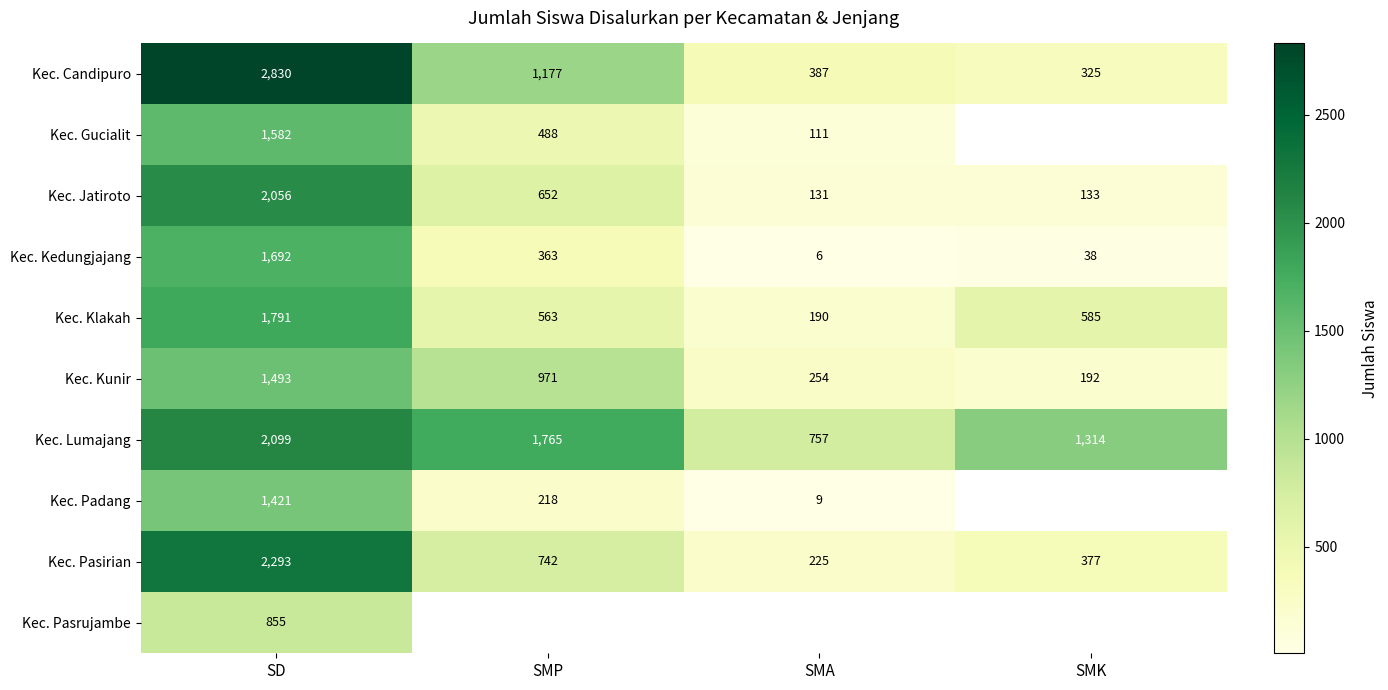

Rank the categories by Kec. Lumajang value from highest to lowest.

SD, SMP, SMK, SMA